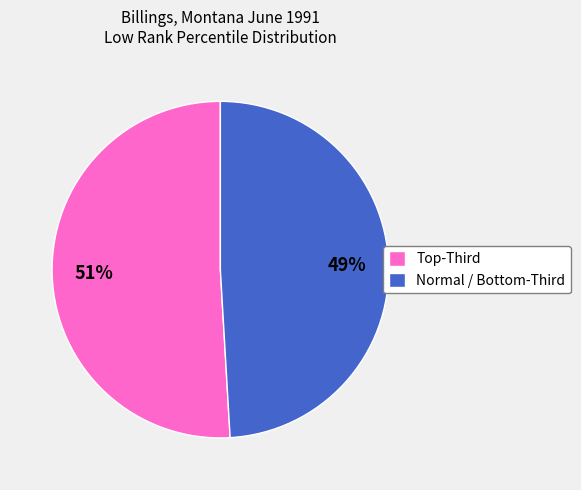

Which slice is the largest?

Top-Third